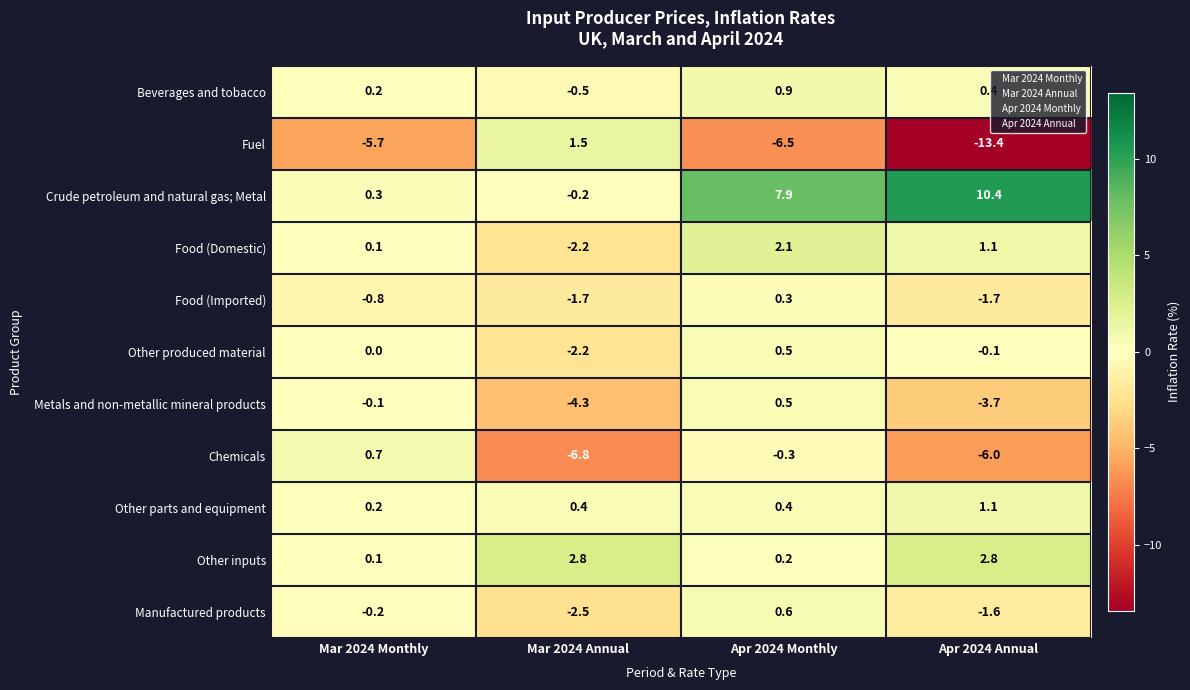

The Metals and non-metallic mineral products series shows -4.3 at Mar 2024 Annual. True or false?

True